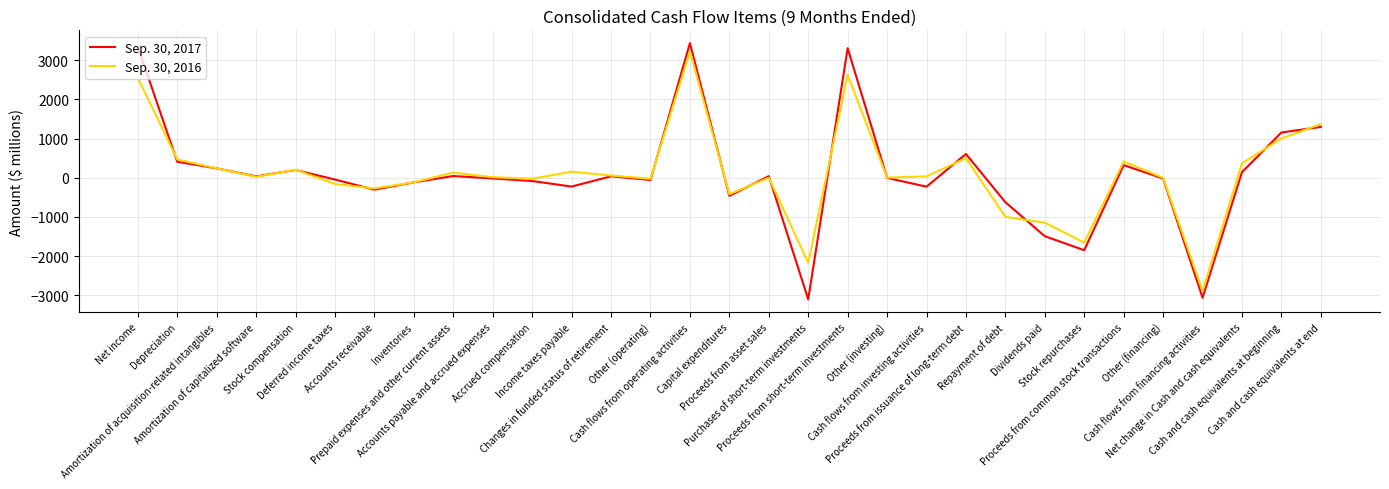

Is it true that Sep. 30, 2016 equals 130 at Prepaid expenses and other current assets?

True